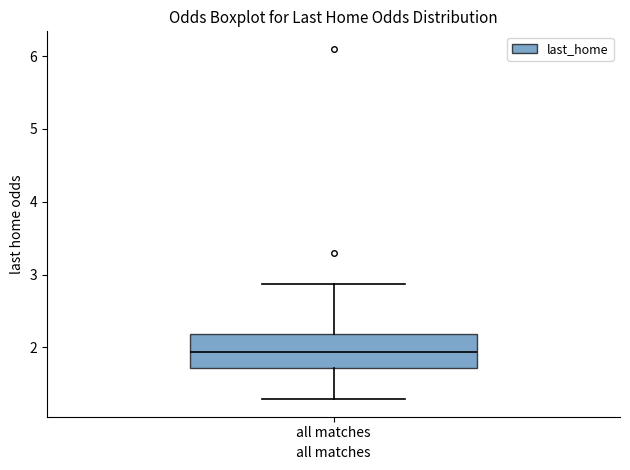

Where does the upper whisker of the box for all matches end on the y-axis? The values are not printed on the chart, so give them approximately, as read against the axis.

2.9